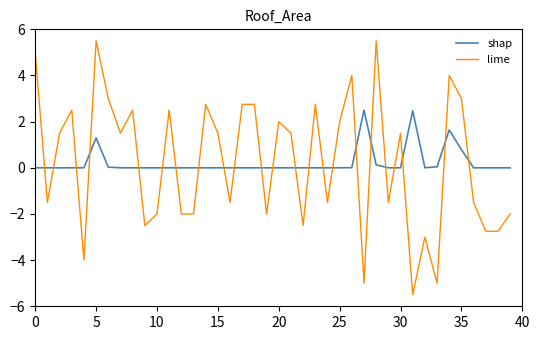

Does the chart have visible grid lines?

No